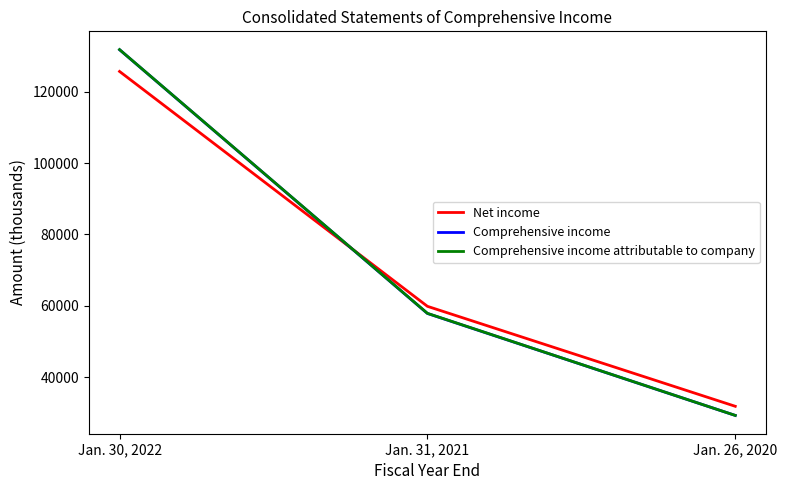

At which category is the sum across all series the highest?

Jan. 30, 2022